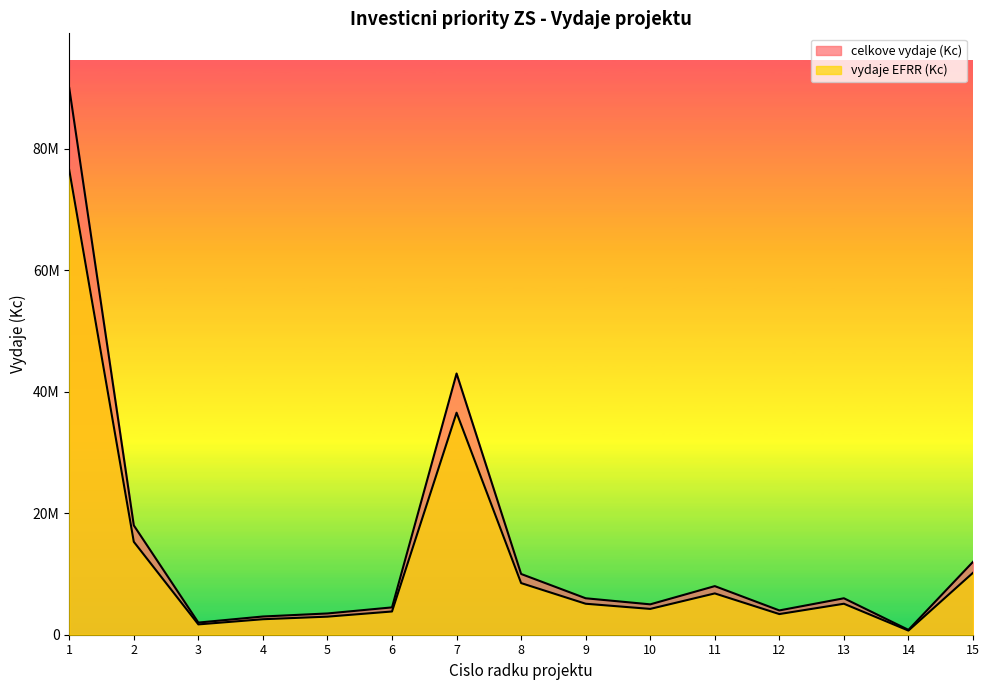

Reading left to right, extract all data points from this chart.

celkove vydaje (Kc): 90000000	18000000	2000000	3000000	3500000	4500000	43000000	10000000	6000000	5000000	8000000	4000000	6000000	800000	12000000
vydaje EFRR (Kc): 76500000	15300000	1700000	2550000	2975000	3825000	36550000	8500000	5100000	4250000	6800000	3400000	5100000	680000	10200000